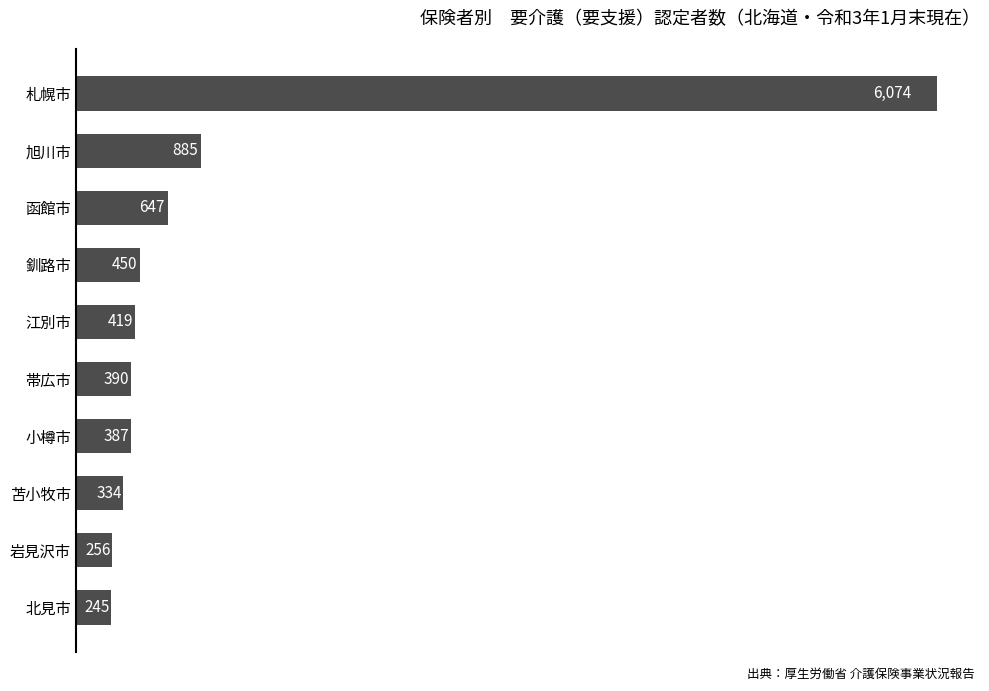

Which label corresponds to the largest value in the chart?

札幌市